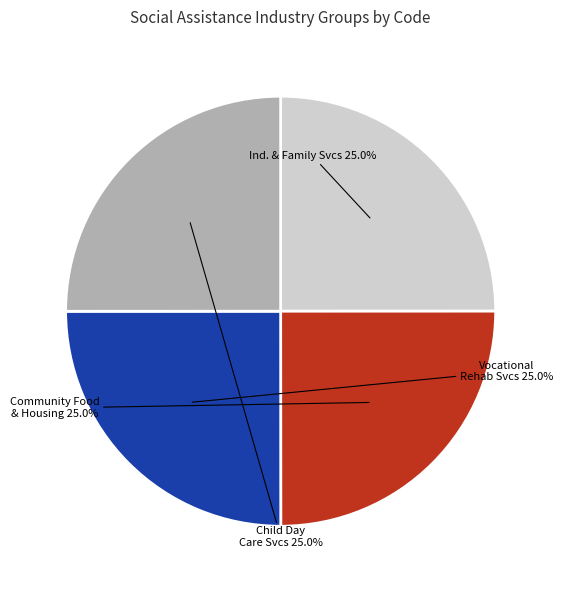

Is there any slice that represents more than half of the pie?

No